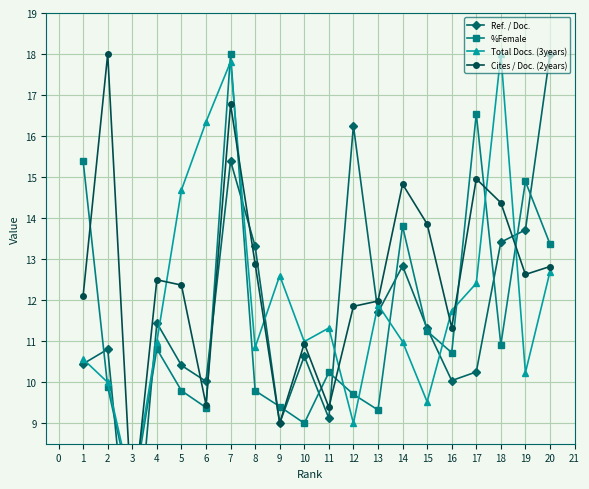

Which series ends up on top after the final intersection of Total Docs. (3years) and Ref. / Doc.?

Ref. / Doc.